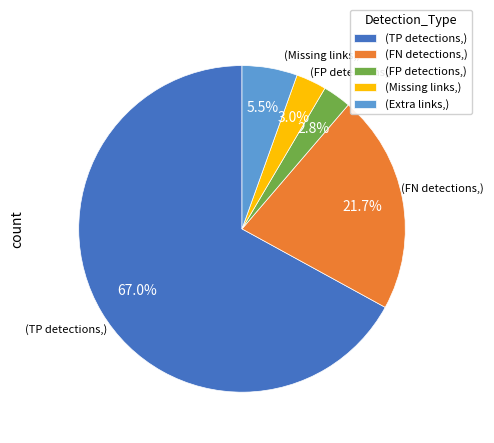

Which slice is the largest?

(TP detections,)